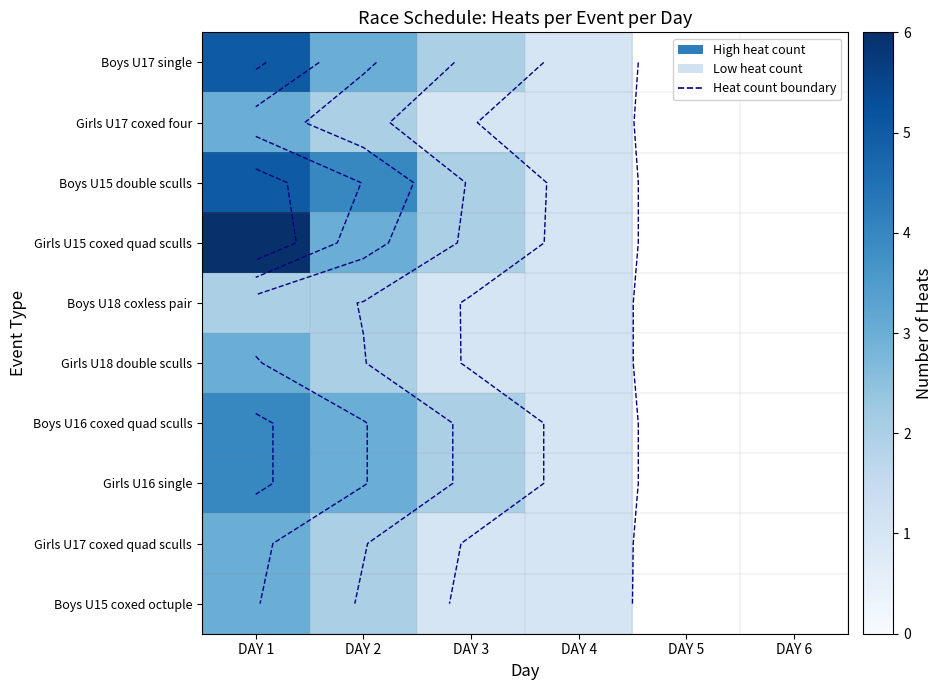

The value of Boys U15 double sculls at DAY 1 is 8.6. True or false?

False